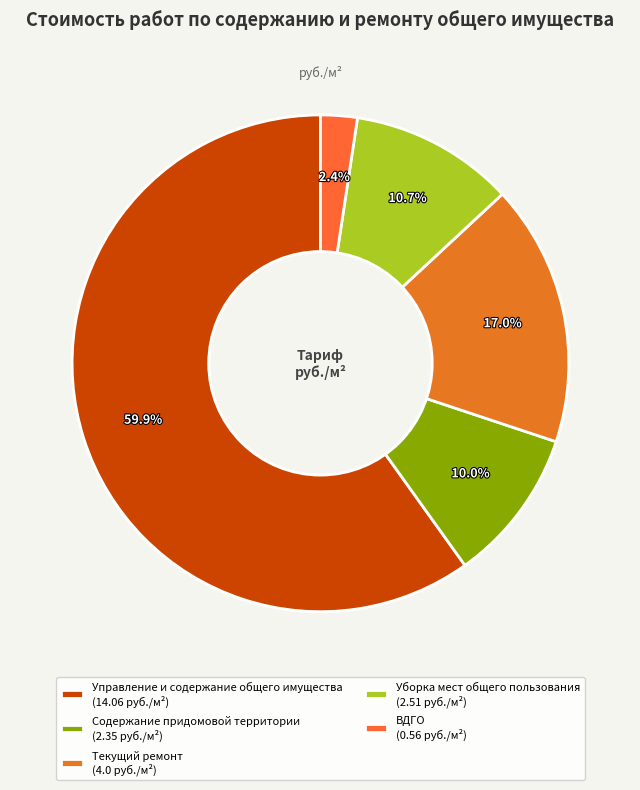

What is the ratio of the value at Управление и содержание общего имущества to the value at Содержание придомовой территории?

6.0